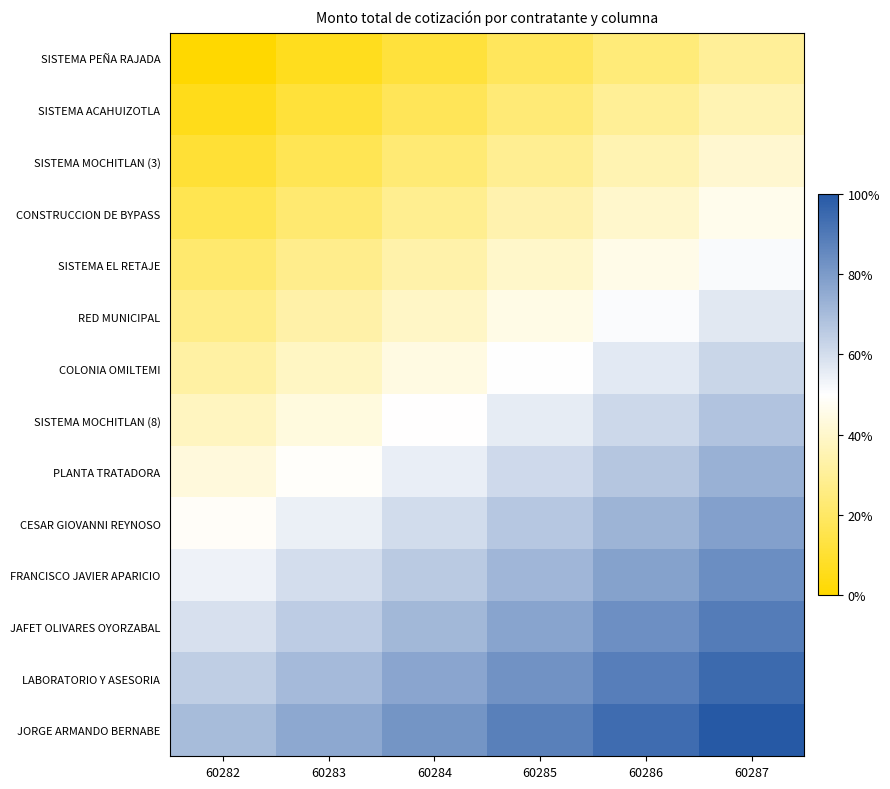

Reading left to right, list all the values displayed in this chart.

SISTEMA PEÑA RAJADA: 60282=0.0	60283=0.1	60284=0.1	60285=0.2	60286=0.2	60287=0.3
SISTEMA ACAHUIZOTLA: 60282=0.1	60283=0.1	60284=0.2	60285=0.2	60286=0.3	60287=0.4
SISTEMA MOCHITLAN (3): 60282=0.1	60283=0.2	60284=0.2	60285=0.3	60286=0.3	60287=0.4
CONSTRUCCION DE BYPASS: 60282=0.2	60283=0.2	60284=0.3	60285=0.3	60286=0.4	60287=0.5
SISTEMA EL RETAJE: 60282=0.2	60283=0.3	60284=0.3	60285=0.4	60286=0.5	60287=0.5
RED MUNICIPAL: 60282=0.3	60283=0.3	60284=0.4	60285=0.4	60286=0.5	60287=0.6
COLONIA OMILTEMI: 60282=0.3	60283=0.4	60284=0.4	60285=0.5	60286=0.6	60287=0.6
SISTEMA MOCHITLAN (8): 60282=0.4	60283=0.4	60284=0.5	60285=0.6	60286=0.6	60287=0.7
PLANTA TRATADORA: 60282=0.4	60283=0.5	60284=0.6	60285=0.6	60286=0.7	60287=0.7
CESAR GIOVANNI REYNOSO: 60282=0.5	60283=0.5	60284=0.6	60285=0.7	60286=0.7	60287=0.8
FRANCISCO JAVIER APARICIO: 60282=0.5	60283=0.6	60284=0.7	60285=0.7	60286=0.8	60287=0.8
JAFET OLIVARES OYORZABAL: 60282=0.6	60283=0.7	60284=0.7	60285=0.8	60286=0.8	60287=0.9
LABORATORIO Y ASESORIA: 60282=0.6	60283=0.7	60284=0.8	60285=0.8	60286=0.9	60287=0.9
JORGE ARMANDO BERNABE: 60282=0.7	60283=0.8	60284=0.8	60285=0.9	60286=0.9	60287=1.0